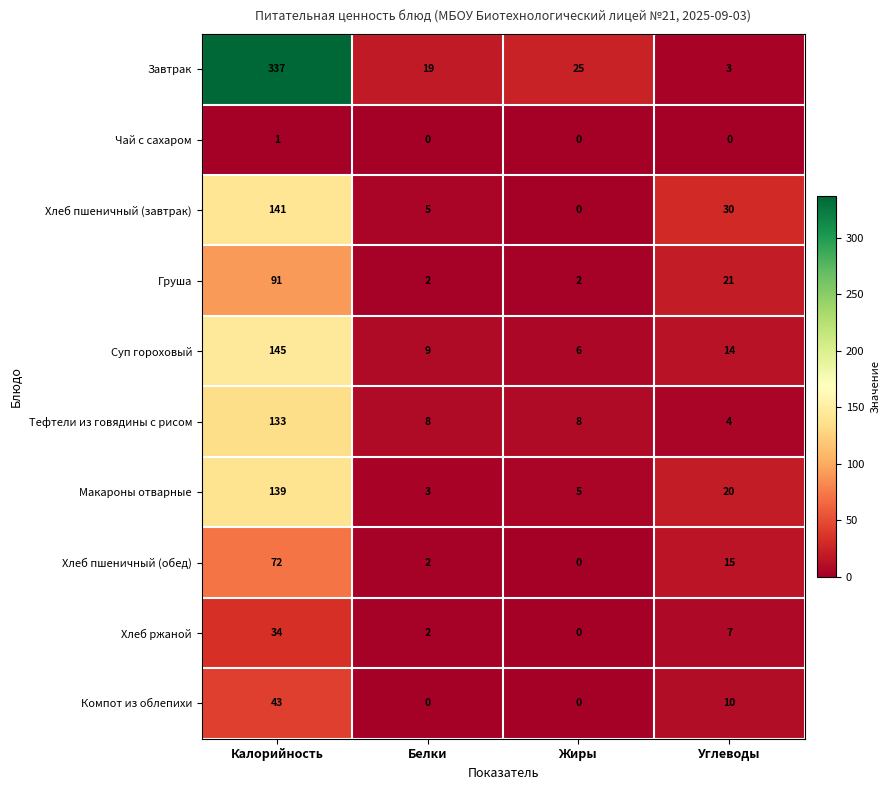

At which label does Компот из облепихи first exceed 10?

Калорийность